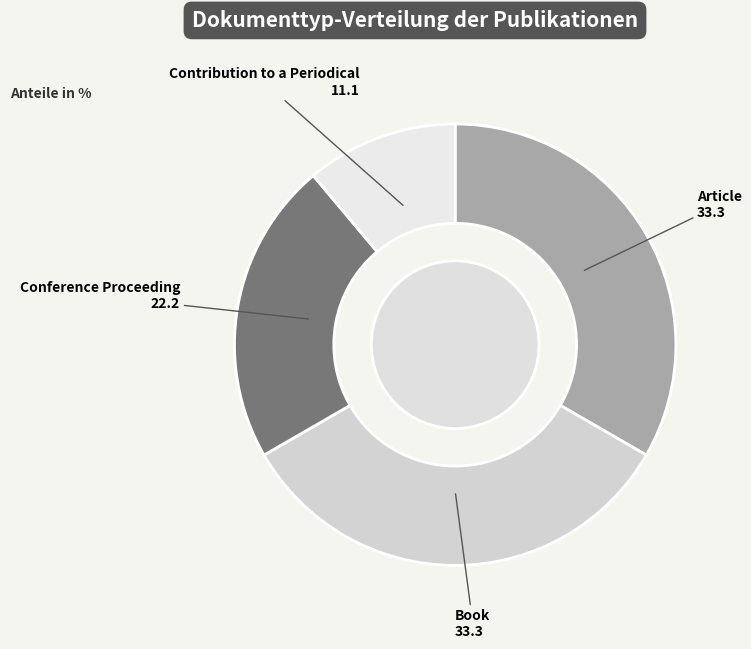

Do Conference Proceeding and Contribution to a Periodical together represent more than half of the pie?

No